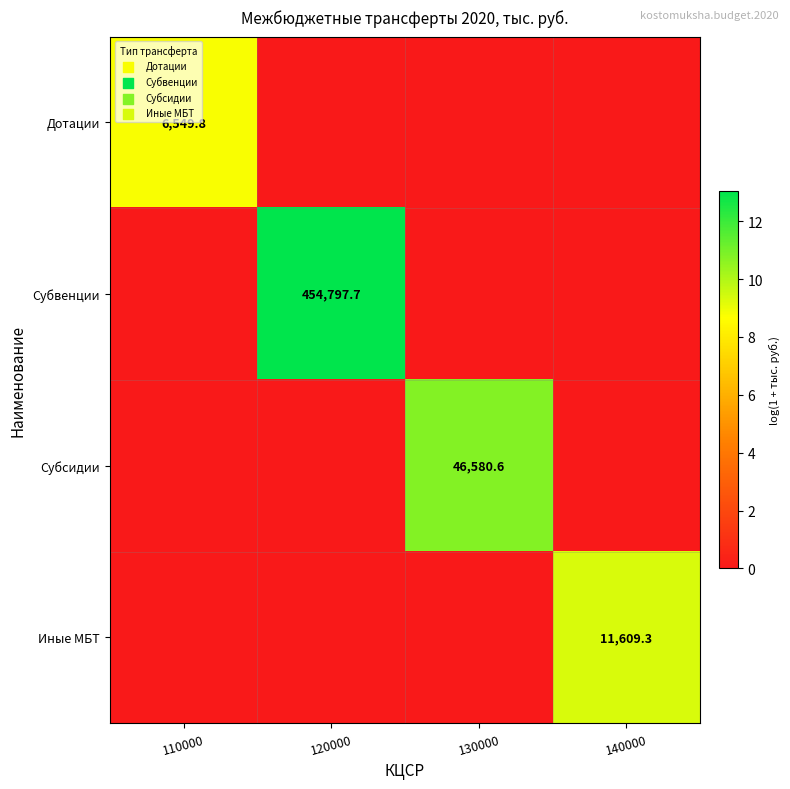

The value of Иные МБТ at 140000 is 7530.0. True or false?

False